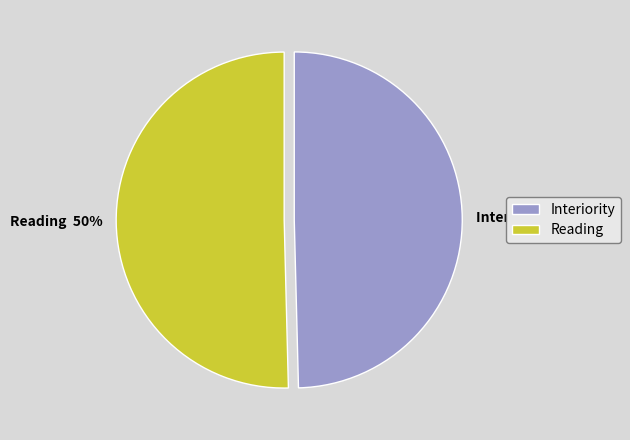

The Reading slice represents 37% of the pie. True or false?

False